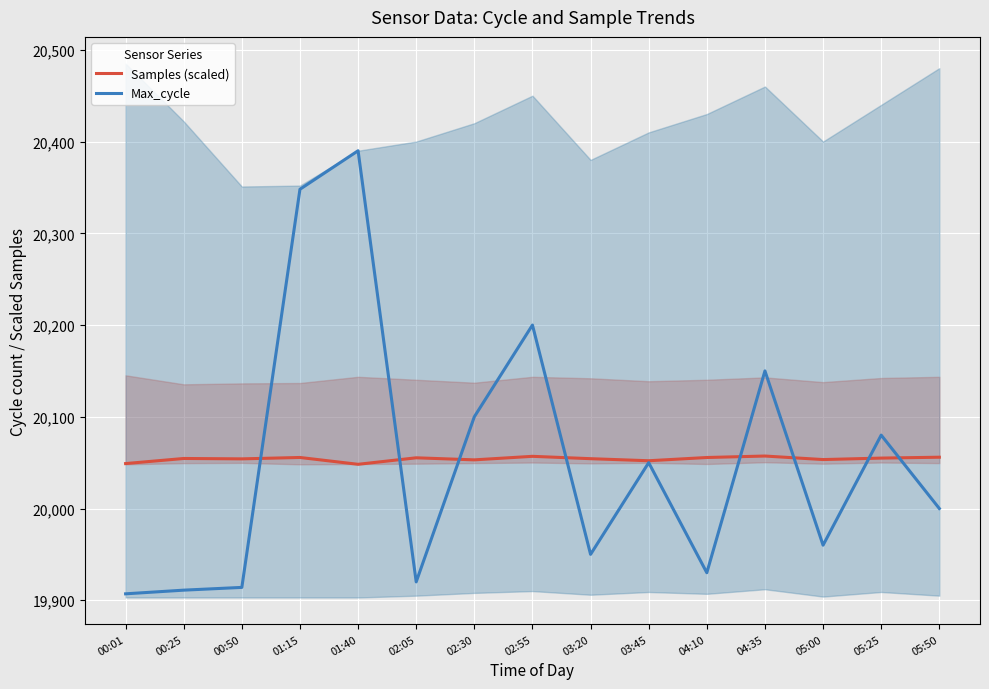

Rank the series by their maximum value, from highest to lowest.

Max_cycle, Samples (scaled)